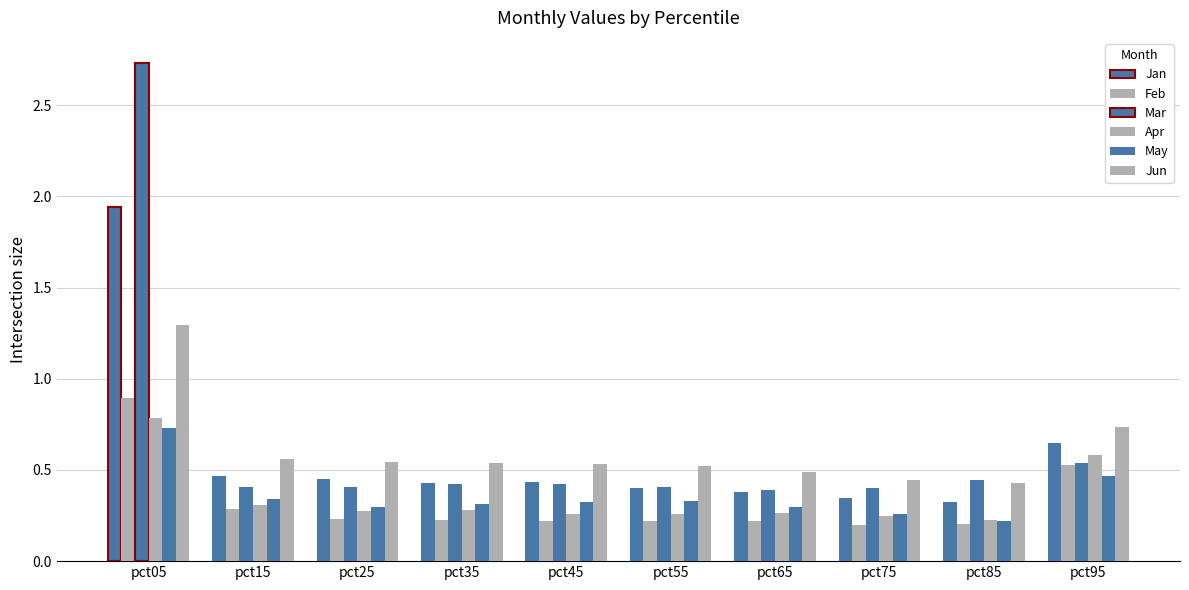

Are the bars grouped side by side (vs. stacked)?

Yes